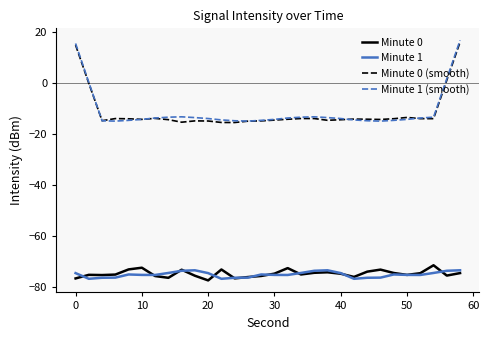

Does the chart have visible grid lines?

No